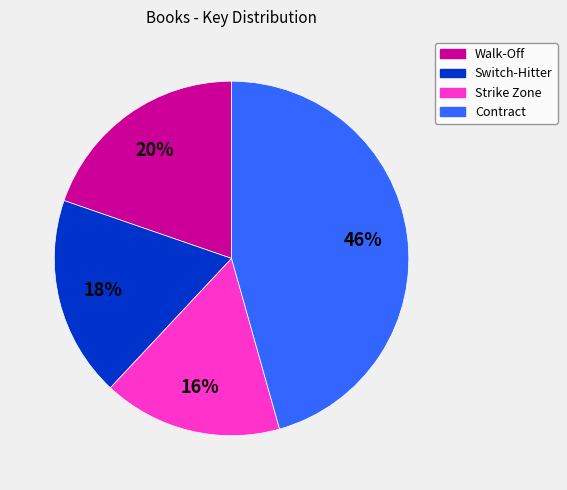

Does Switch-Hitter represent more than half of the total?

No